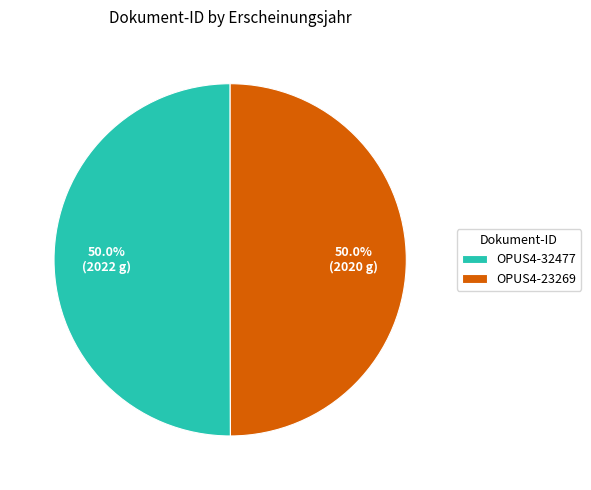

To the nearest percent, what is the combined percentage of OPUS4-23269 and OPUS4-32477?

100%